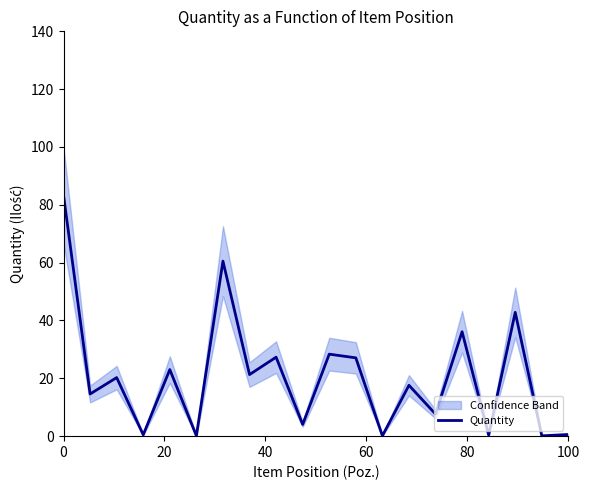

What is the sum of all values?

415.7